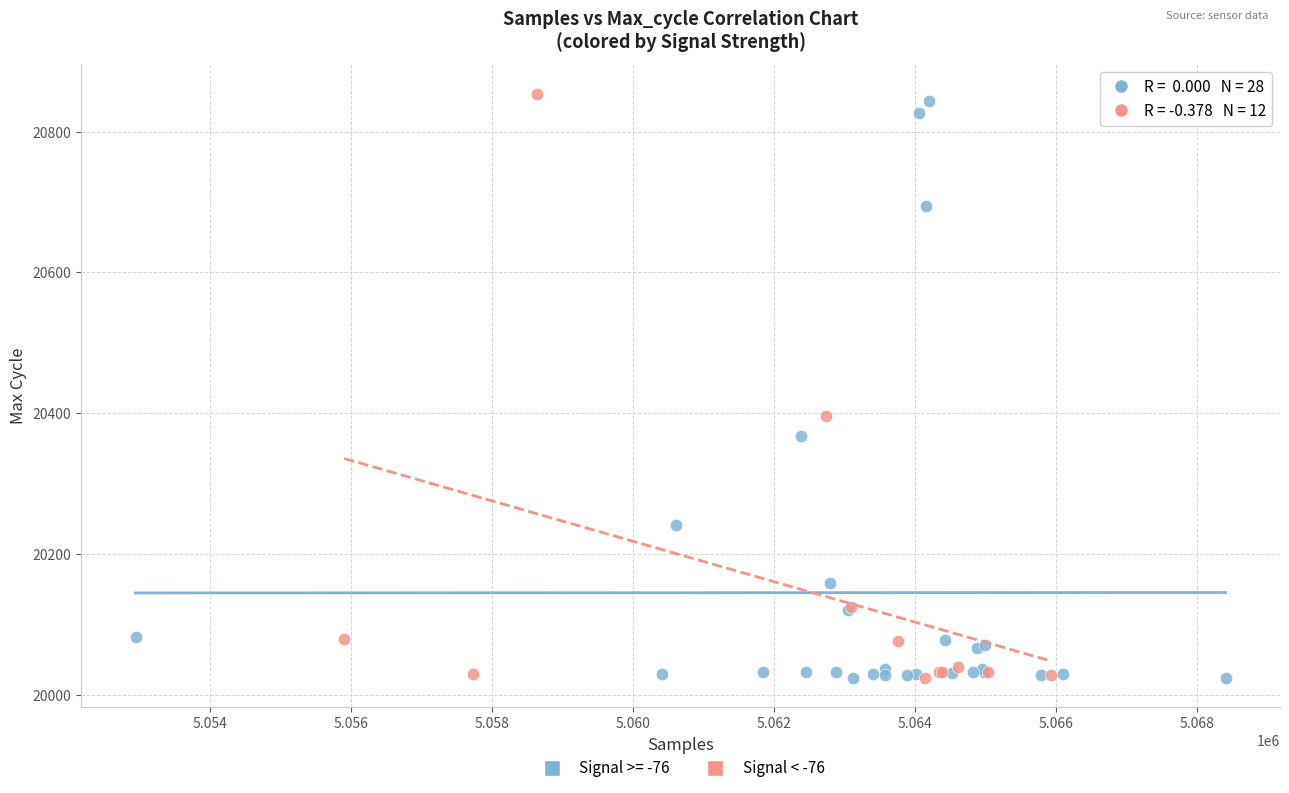

What are all the series names shown in the legend?

Signal >= -76, Signal < -76